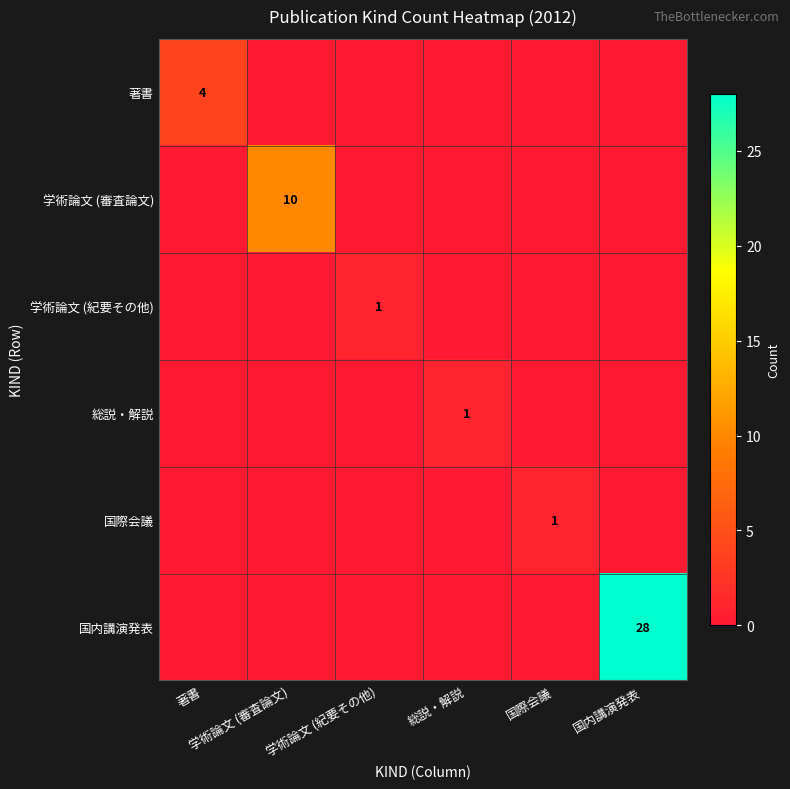

Rank the series by their maximum value, from highest to lowest.

国内講演発表, 学術論文 (審査論文), 著書, 学術論文 (紀要その他), 総説・解説, 国際会議